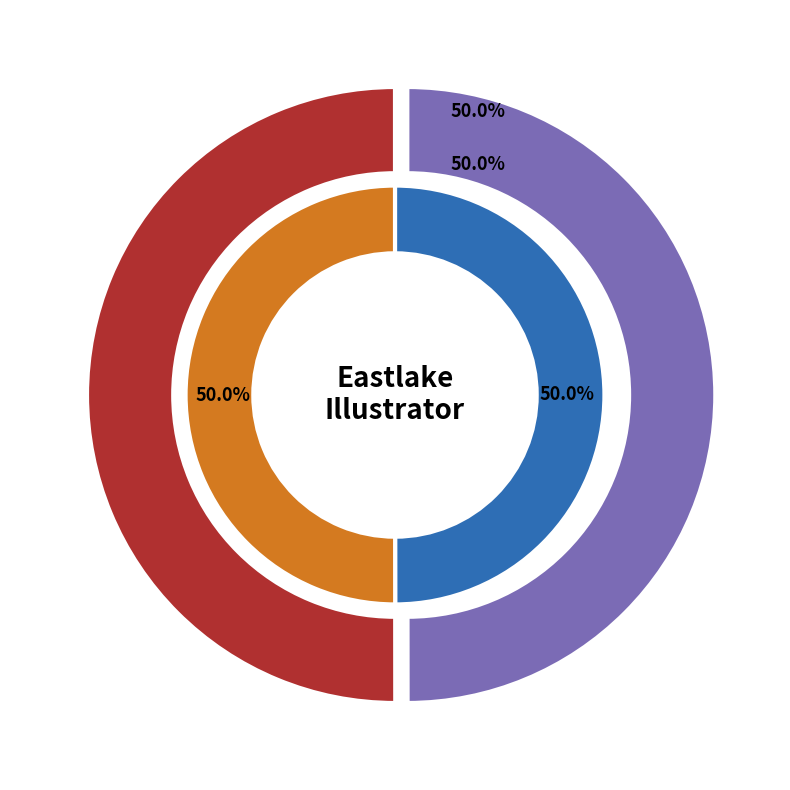

Is the sum of 14827 and 1045 greater than half?

Yes